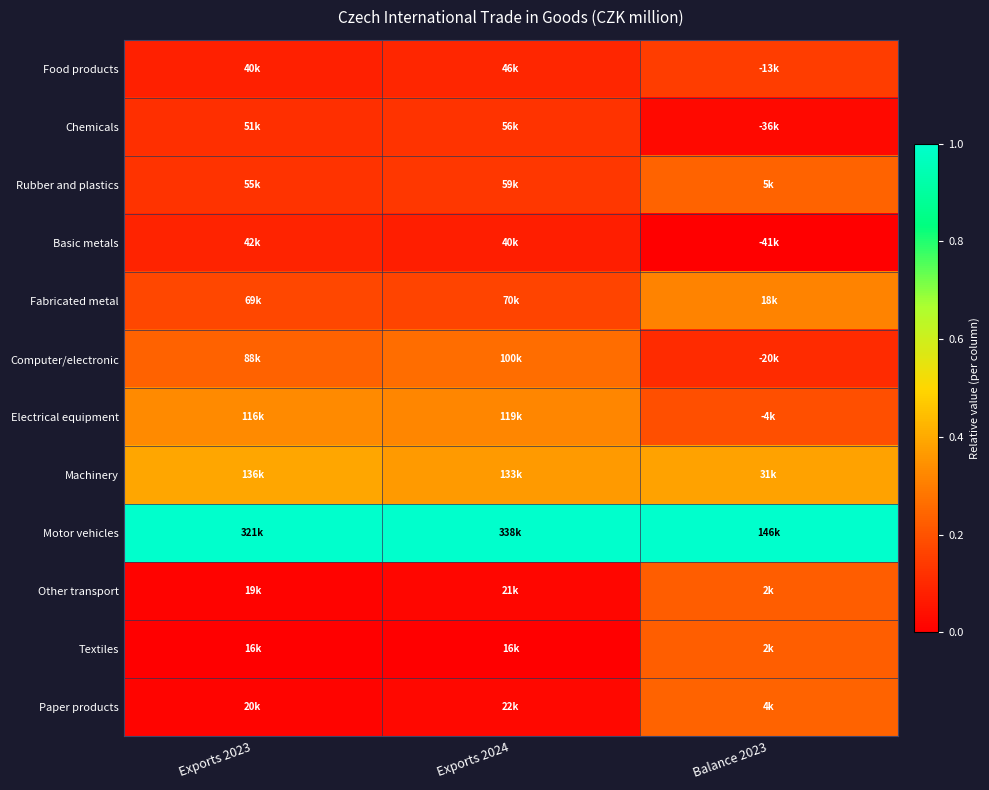

At Exports 2024, list the series in order from smallest to largest.

Textiles, Other transport, Paper products, Basic metals, Food products, Chemicals, Rubber and plastics, Fabricated metal, Computer/electronic, Electrical equipment, Machinery, Motor vehicles